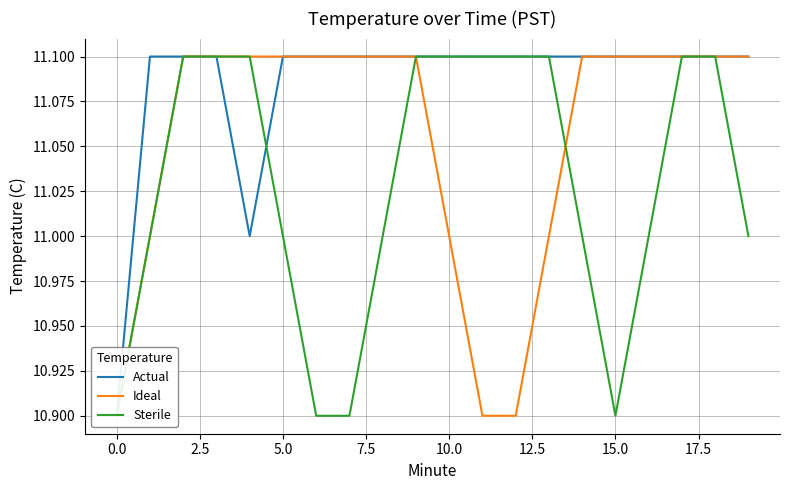

Which category has the highest value in the Sterile series?

2.5